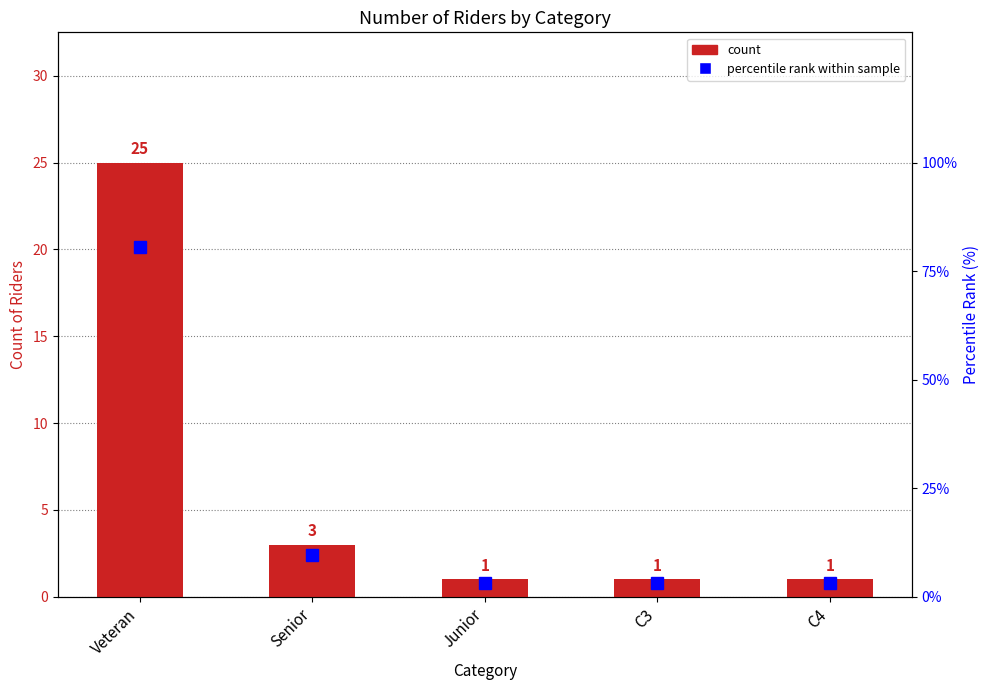

What is the label of the 5th bar from the right?

Veteran